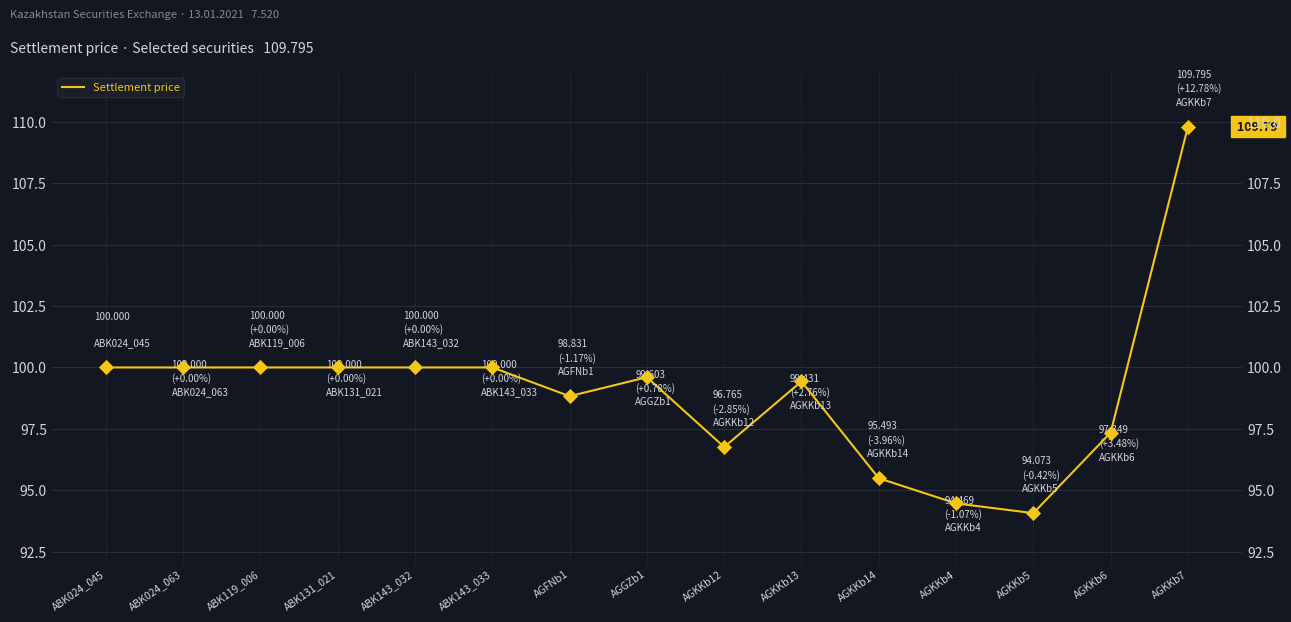

What is the change in value from AGKKb12 to AGKKb13?

+2.7